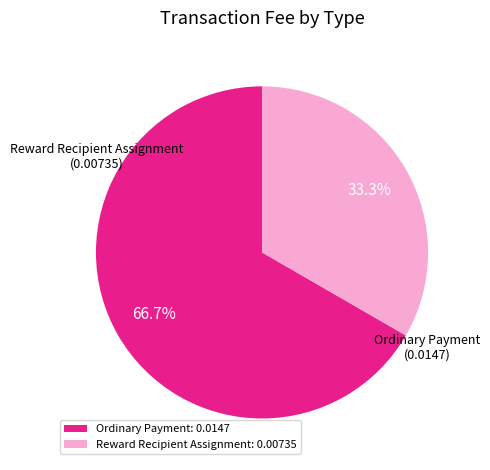

To the nearest percent, what is the combined percentage of Reward Recipient Assignment and Ordinary Payment?

100%